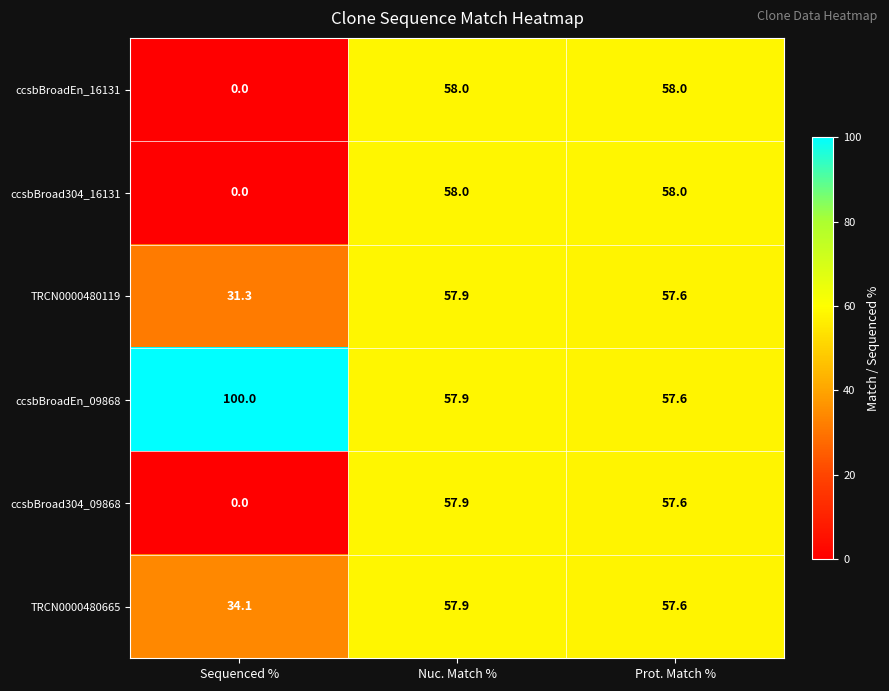

Which label corresponds to the largest value in the chart?

Sequenced %